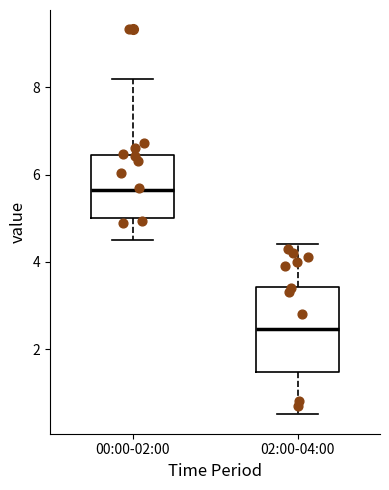

Where does the median line of the box for 00:00-02:00 sit on the y-axis? The values are not printed on the chart, so give them approximately, as read against the axis.

5.6